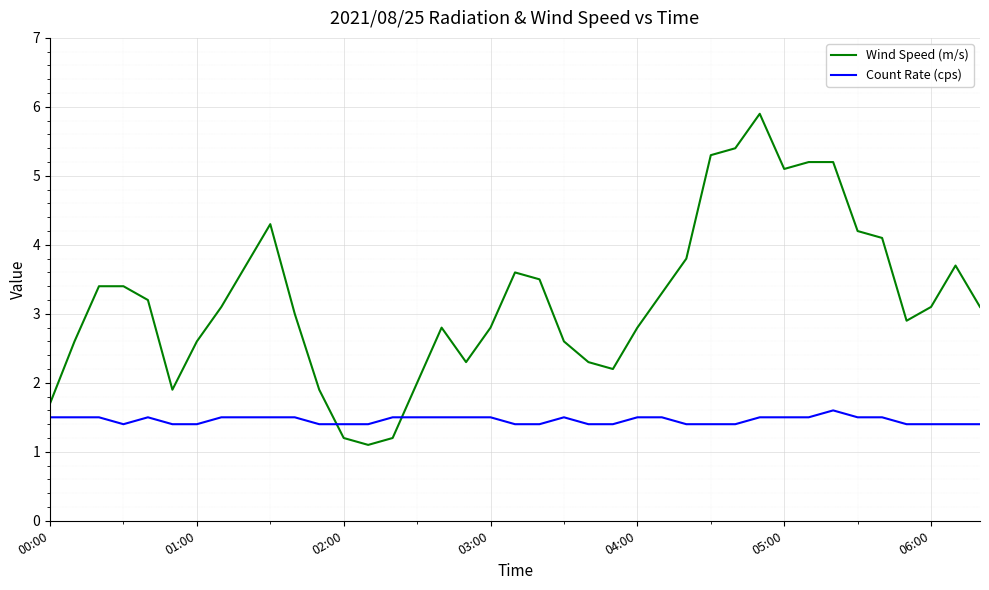

Which series has the largest total across all categories?

Wind Speed (m/s)